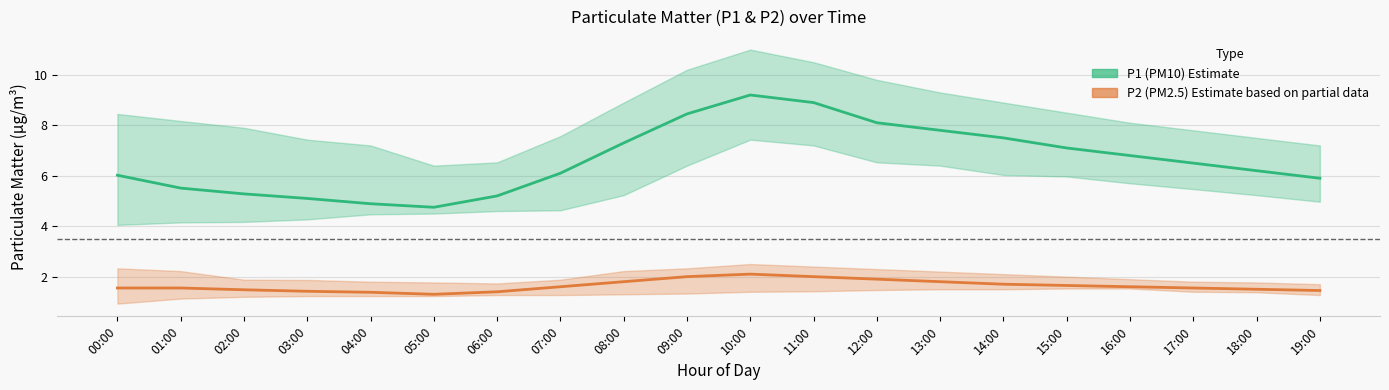

How many categories are shown in the chart?

20